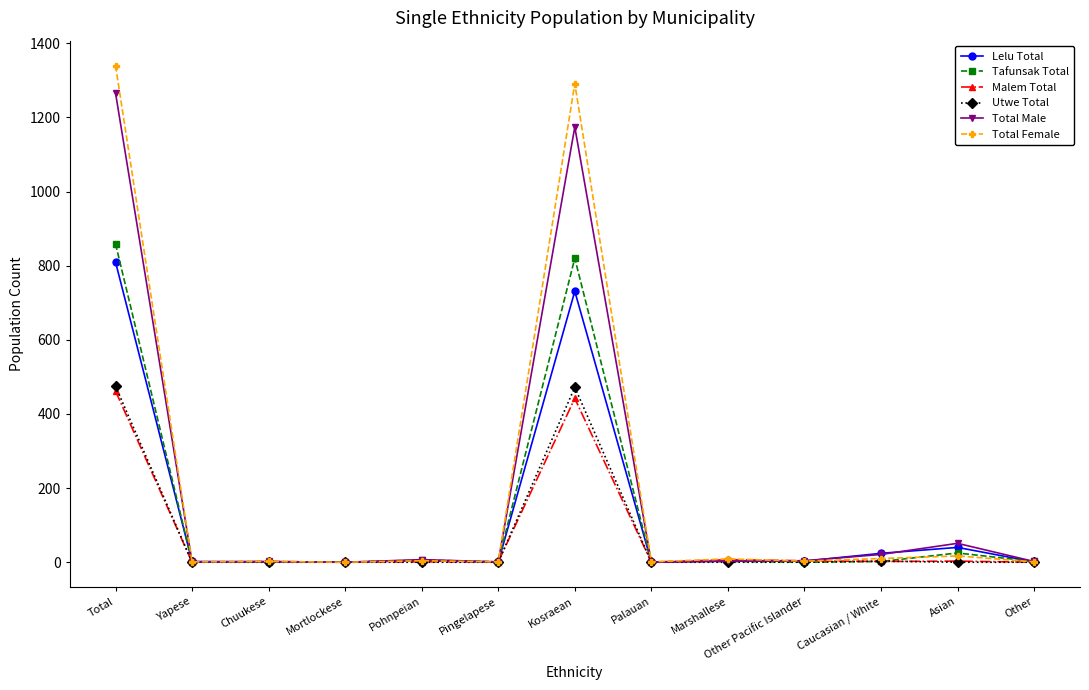

Read the Tafunsak Total value at Total.

859